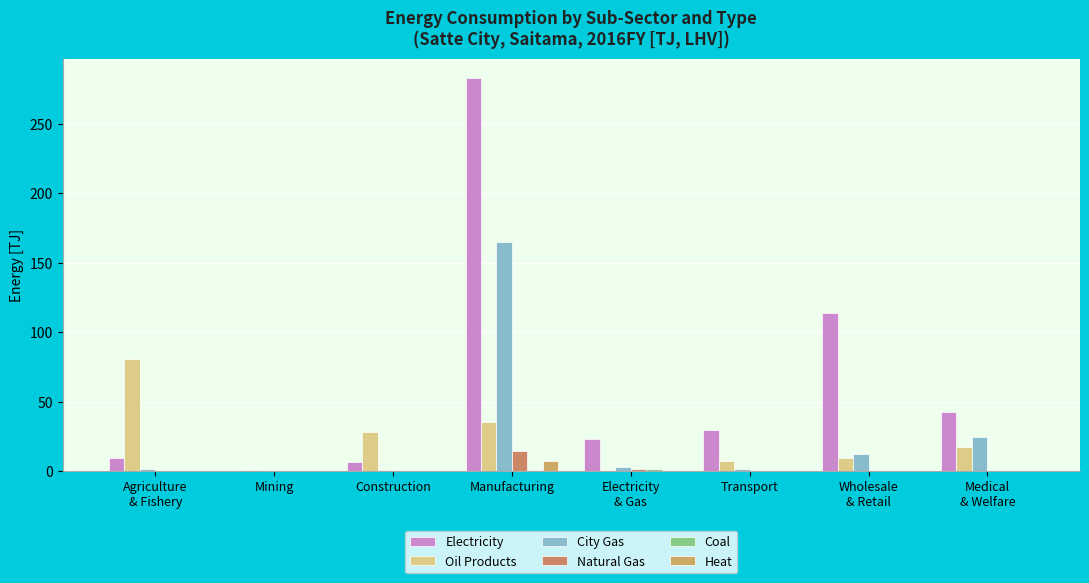

Read the Natural Gas value at Agriculture
& Fishery.

0.1